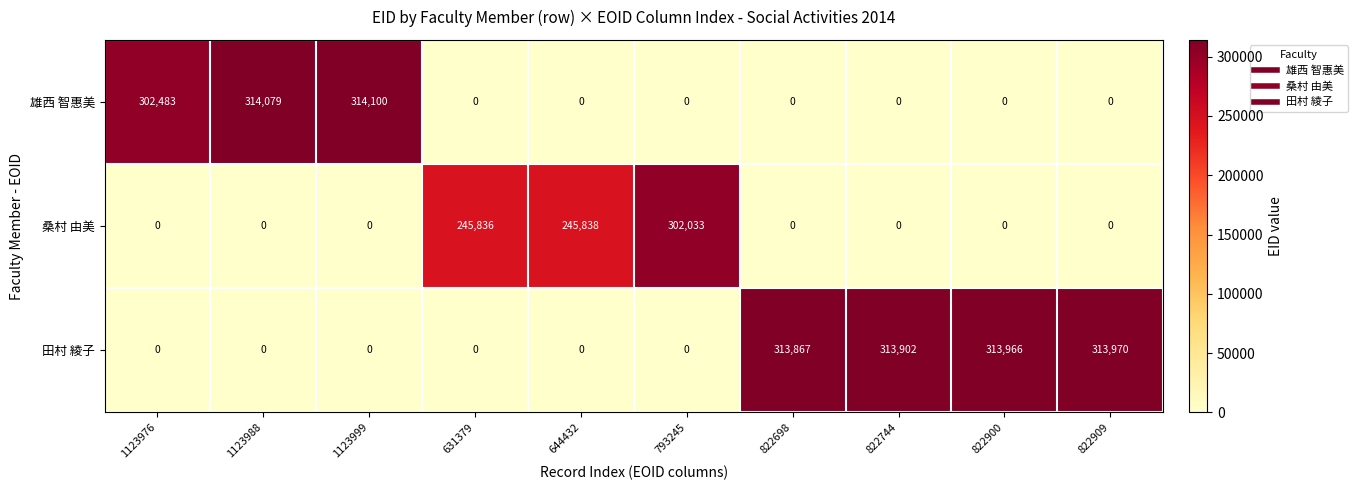

What is the difference between the 雄西 智惠美 values at 1123976 and 1123988?

11596